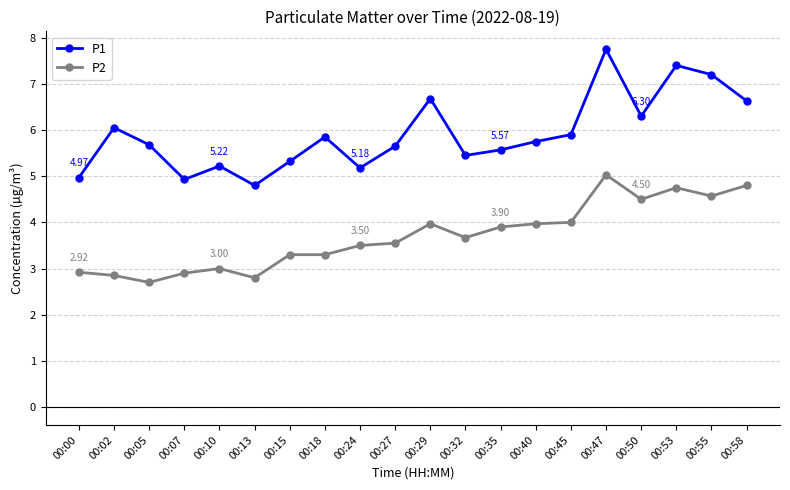

Is it true that P1 equals 5.2 at 00:24?

True